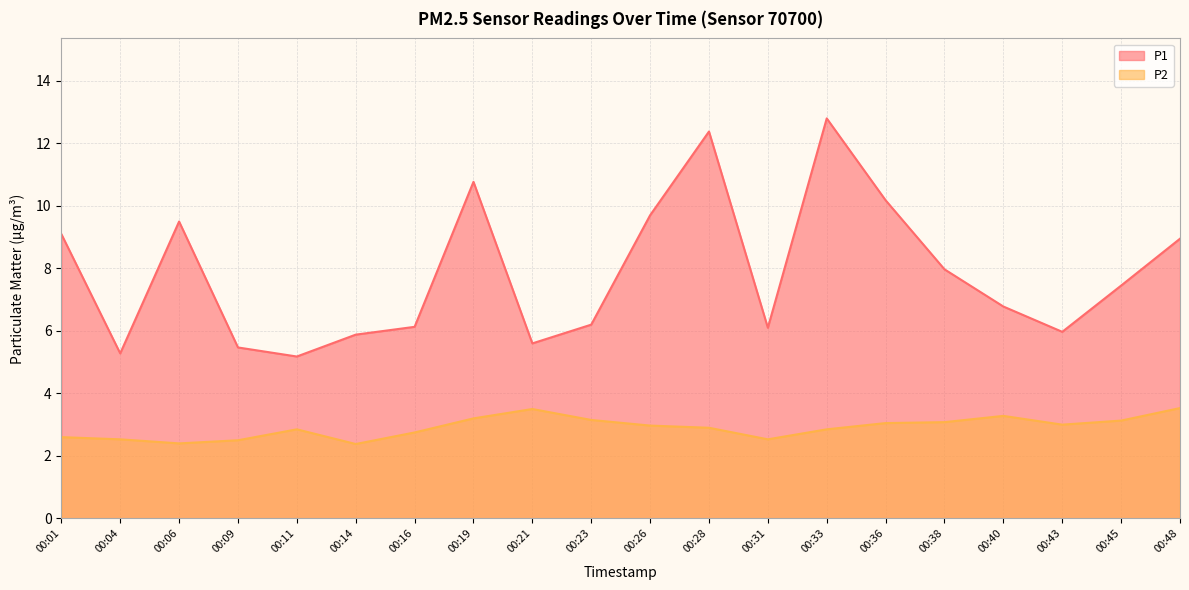

Which series has the largest range (max minus min)?

P1